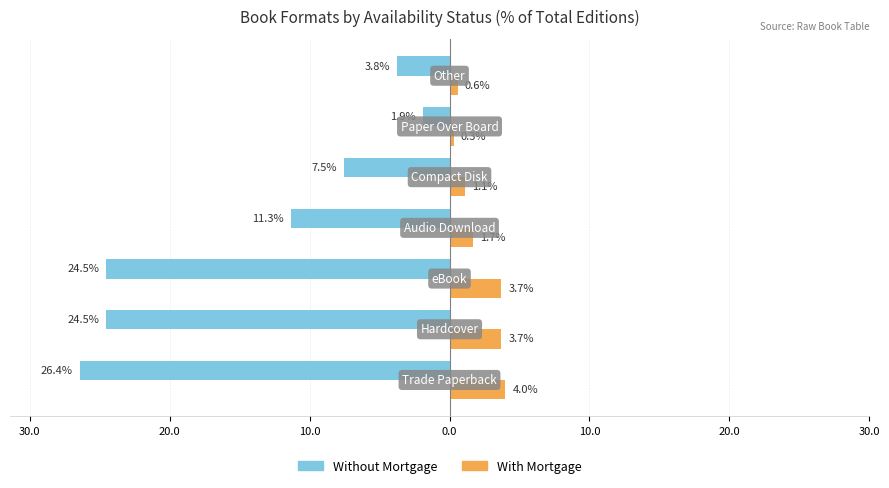

What are all the series names shown in the legend?

Without Mortgage, With Mortgage